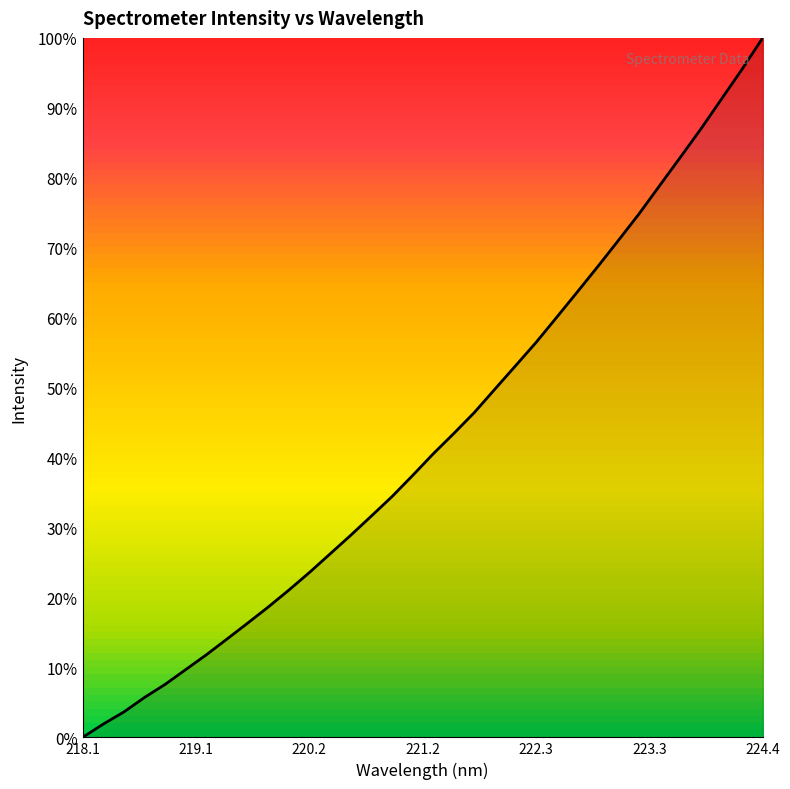

What is the difference between the maximum and minimum values?

100.0